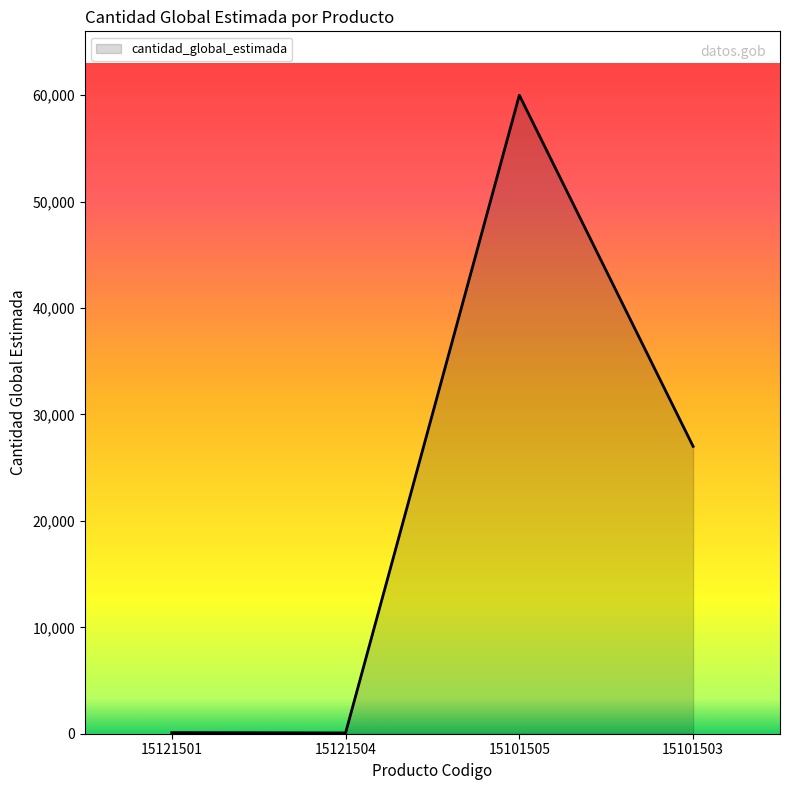

What is the approximate value at 15101503?

27000